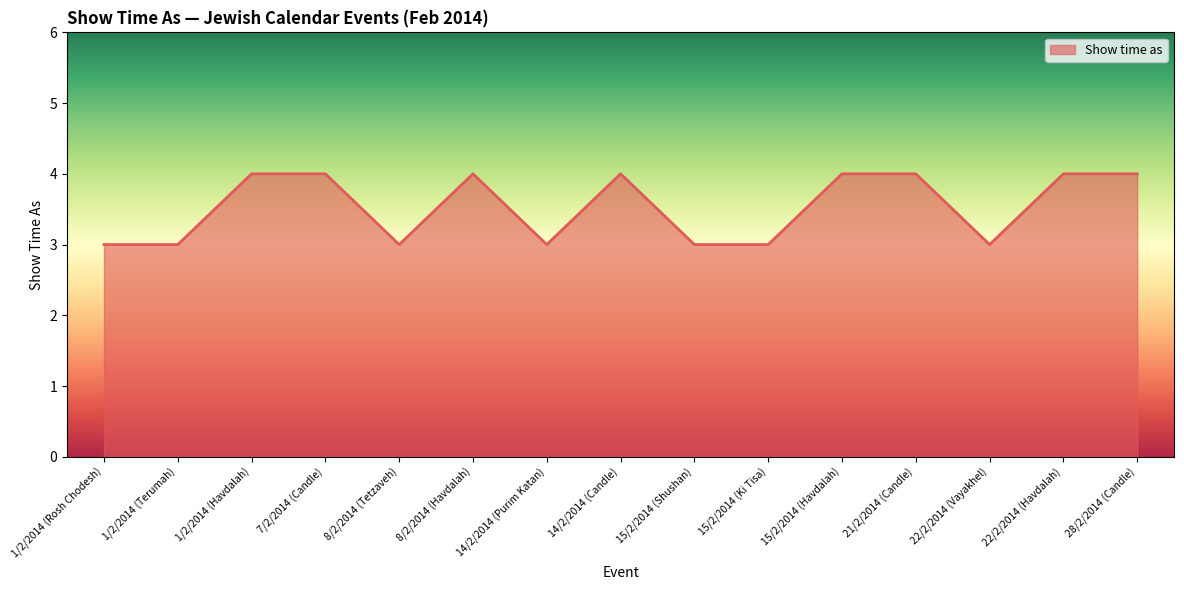

Reading right to left, transcribe all the data shown in this chart.

28/2/2014 (Candle)=4	22/2/2014 (Havdalah)=4	22/2/2014 (Vayakhel)=3	21/2/2014 (Candle)=4	15/2/2014 (Havdalah)=4	15/2/2014 (Ki Tisa)=3	15/2/2014 (Shushan)=3	14/2/2014 (Candle)=4	14/2/2014 (Purim Katan)=3	8/2/2014 (Havdalah)=4	8/2/2014 (Tetzaveh)=3	7/2/2014 (Candle)=4	1/2/2014 (Havdalah)=4	1/2/2014 (Terumah)=3	1/2/2014 (Rosh Chodesh)=3